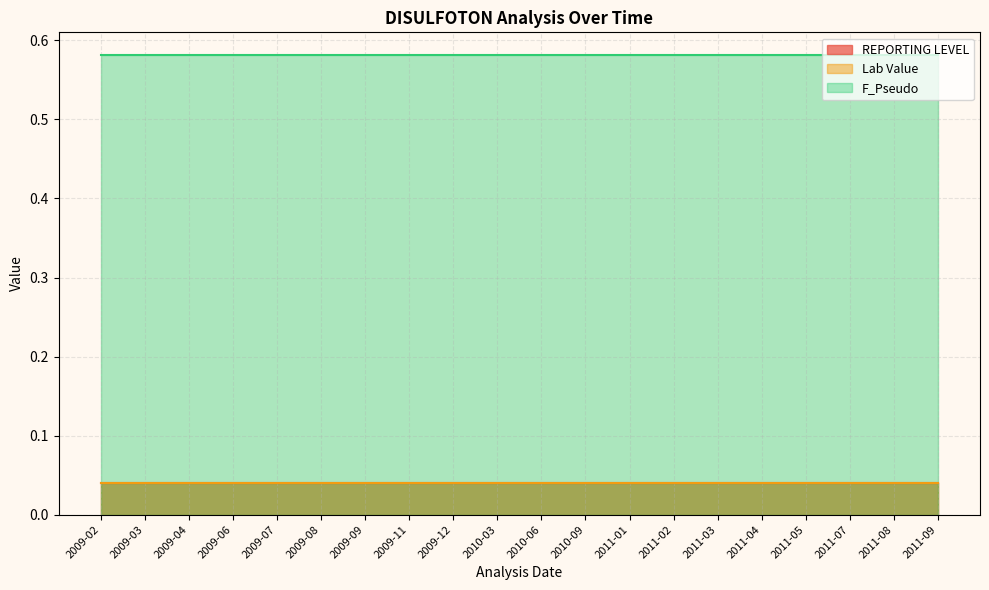

Rank the series by their maximum value, from highest to lowest.

F_Pseudo, REPORTING LEVEL, Lab Value